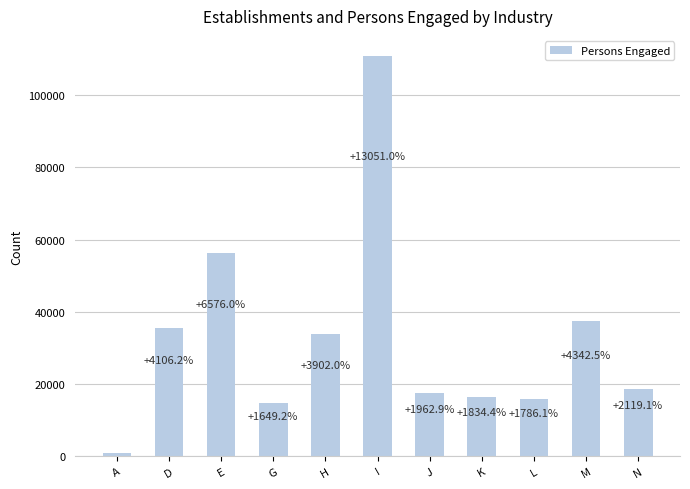

What is the sum of all values?

357680